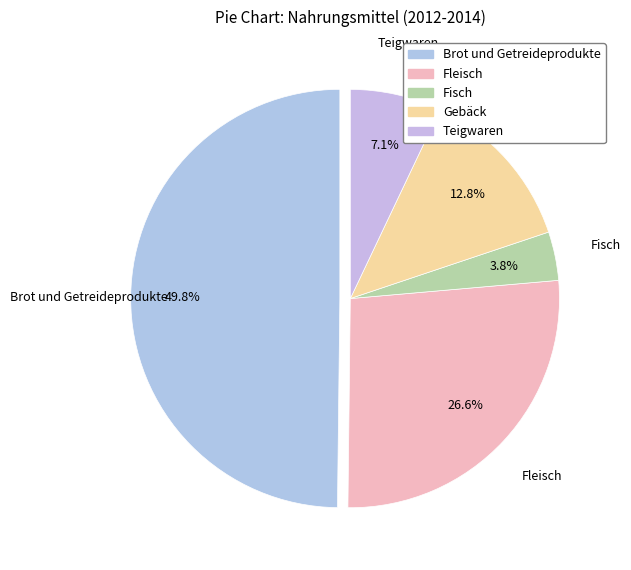

Which has a higher value, Fisch or Gebäck?

Gebäck